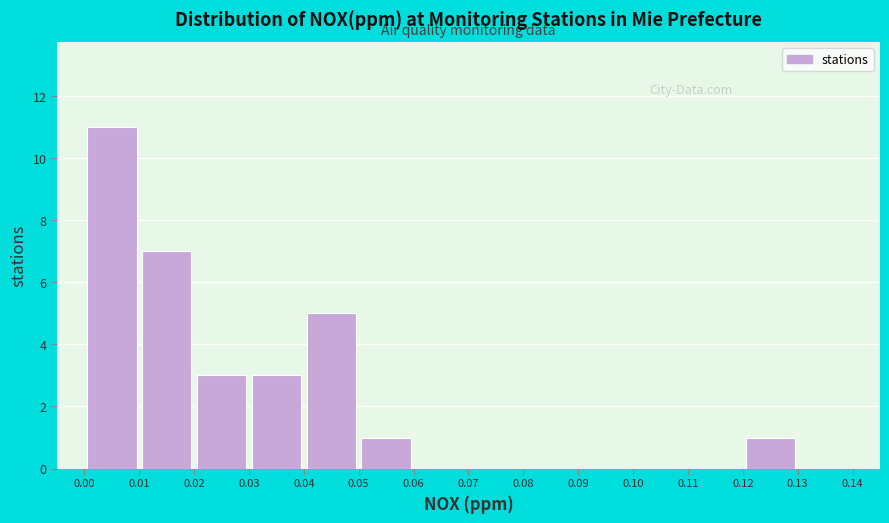

Reading left to right, transcribe this chart: for each bar, give the range it covers on the x-axis and its height. The values are not printed on the chart, so give them approximately, as read against the axis.

0.00 to 0.01: 11
0.01 to 0.02: 7
0.02 to 0.03: 3
0.03 to 0.04: 3
0.04 to 0.05: 5
0.05 to 0.06: 1
0.06 to 0.07: 0
0.07 to 0.08: 0
0.08 to 0.09: 0
0.09 to 0.10: 0
0.10 to 0.11: 0
0.11 to 0.12: 0
0.12 to 0.13: 1
0.13 to 0.14: 0